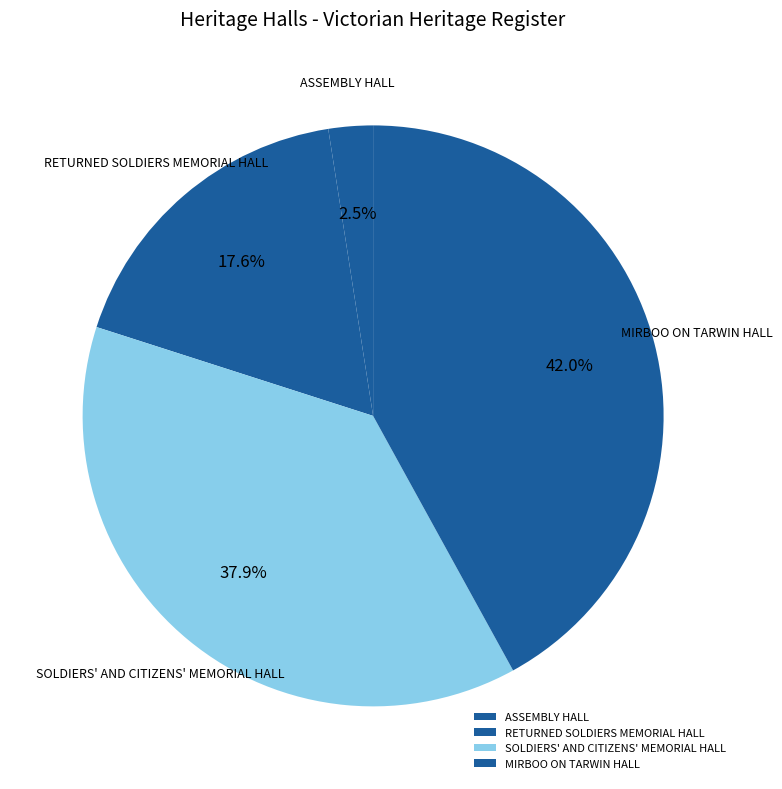

To the nearest percent, what percentage of the pie is SOLDIERS' AND CITIZENS' MEMORIAL HALL?

38%